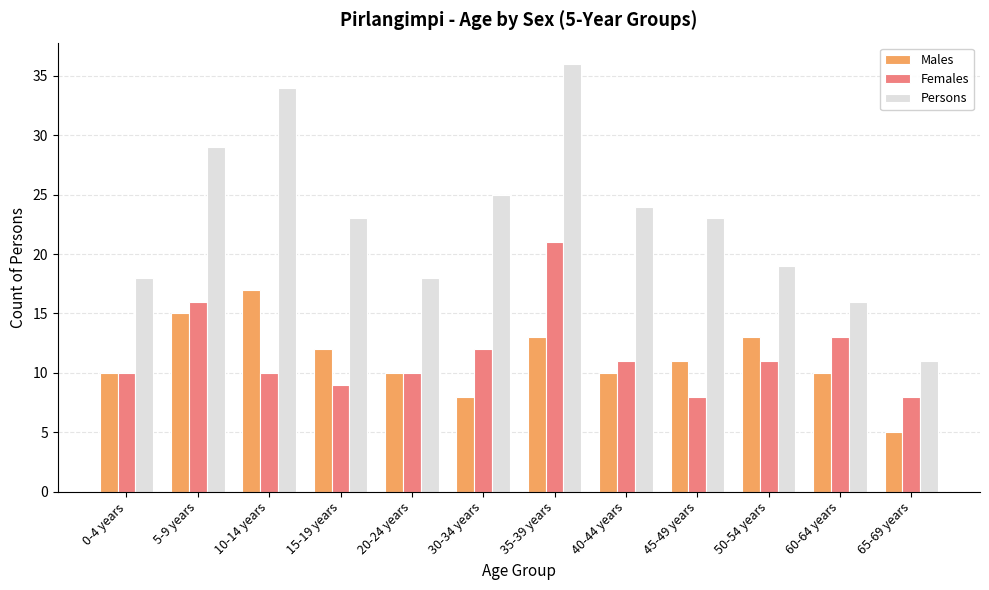

How many bars are there in each group?

3